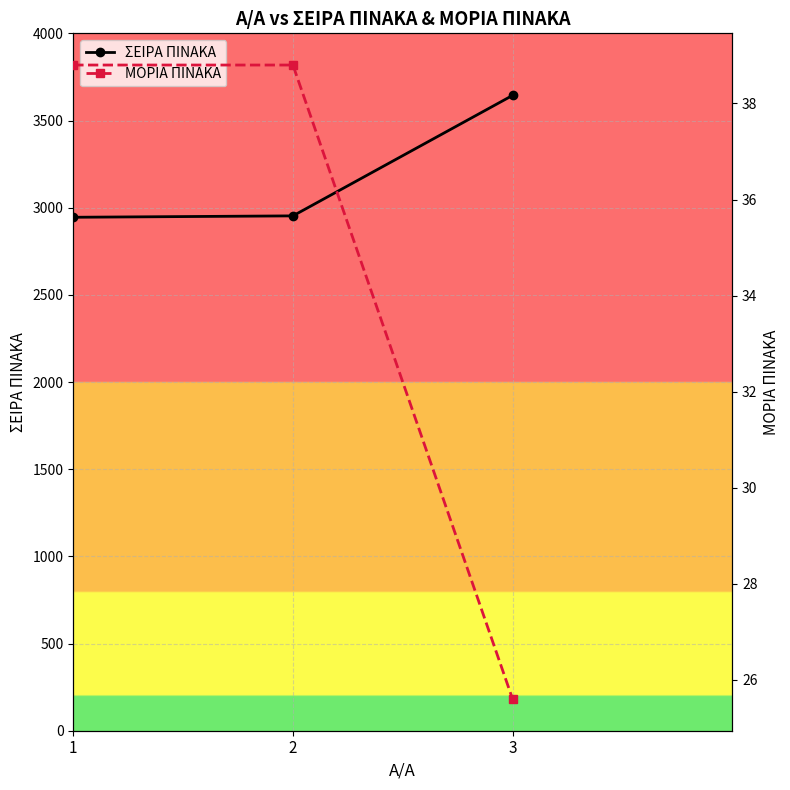

How many values in the ΣΕΙΡΑ ΠΙΝΑΚΑ series exceed 2953?

1